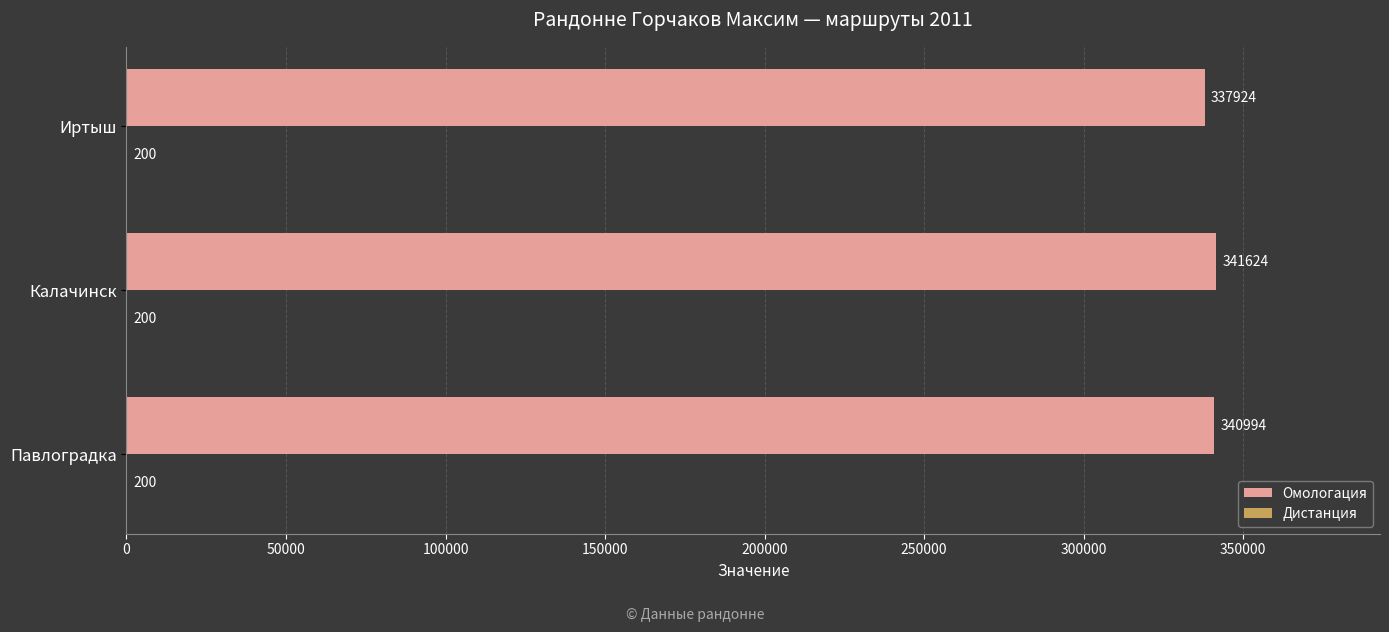

Between Павлоградка and Иртыш, which series saw the biggest shift?

Омологация